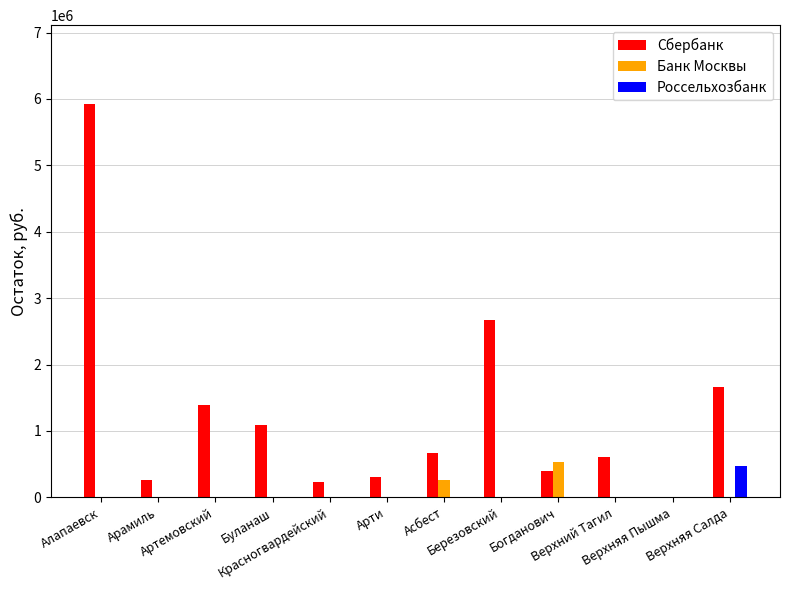

Which series has the largest total across all categories?

Сбербанк